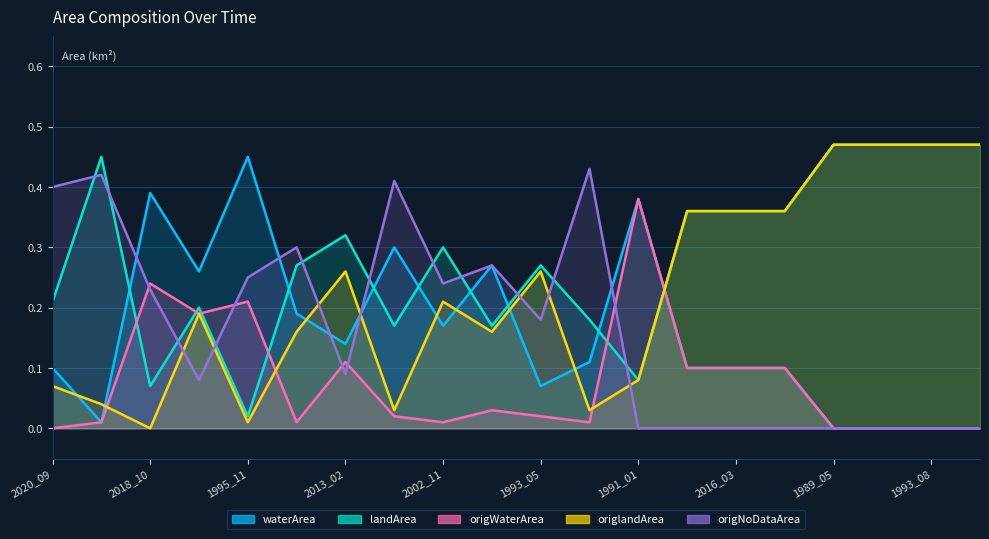

What are all the series names shown in the legend?

waterArea, landArea, origWaterArea, origlandArea, origNoDataArea